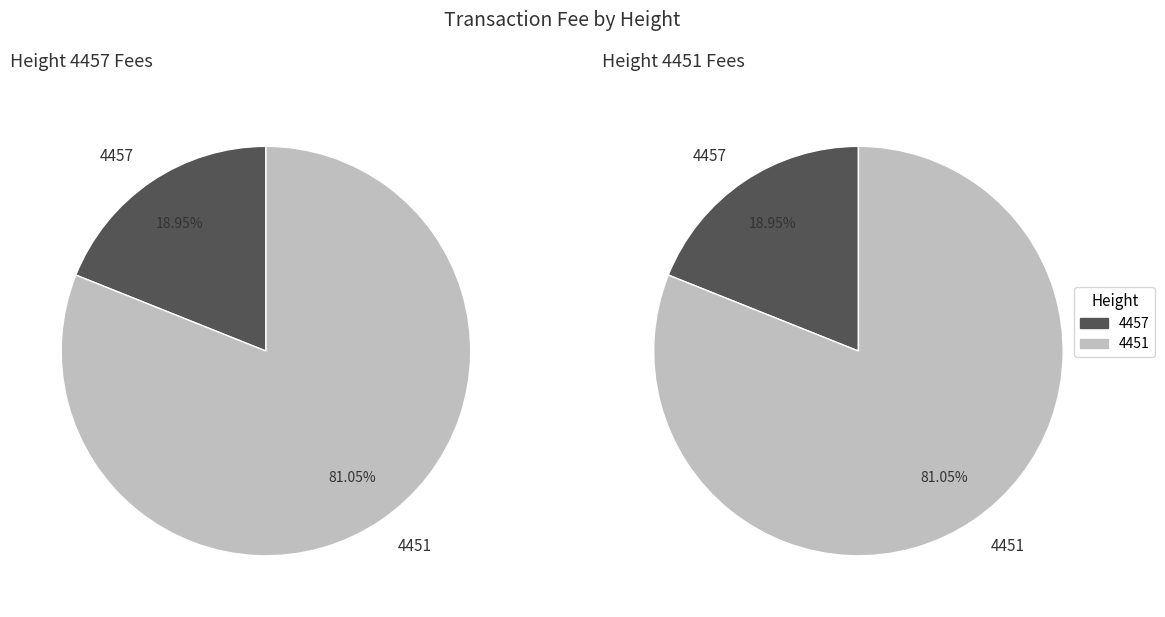

True or false: 4451 accounts for 81% of the total.

True